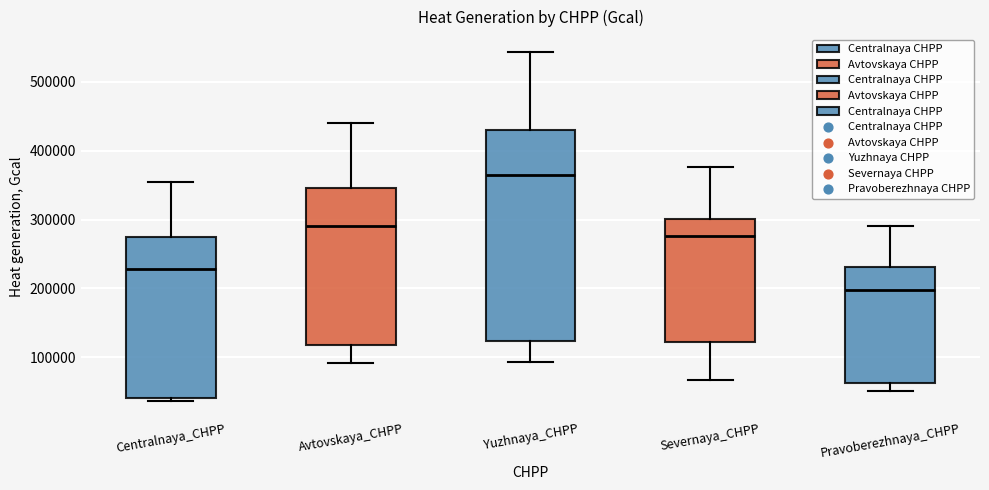

Reading left to right, read every box against the y-axis: the position of its median line, the range the box covers, and the ends of its whiskers. The values are not printed on the chart, so give them approximately, as read against the axis.

Centralnaya_CHPP: median 230000, box 40000 to 270000, whiskers 40000 (just below the box's lower edge) to 350000
Avtovskaya_CHPP: median 290000, box 120000 to 350000, whiskers 90000 to 440000
Yuzhnaya_CHPP: median 360000, box 120000 to 430000, whiskers 90000 to 540000
Severnaya_CHPP: median 280000, box 120000 to 300000, whiskers 70000 to 380000
Pravoberezhnaya_CHPP: median 200000, box 60000 to 230000, whiskers 50000 to 290000